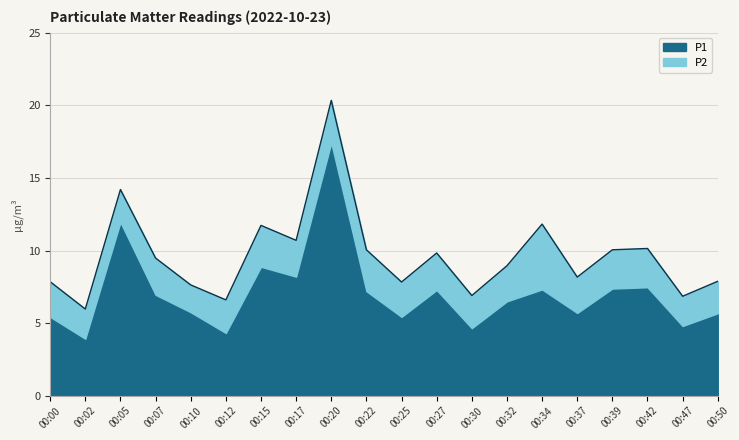

What is the sum of the values at 00:20 and 00:50?

28.2